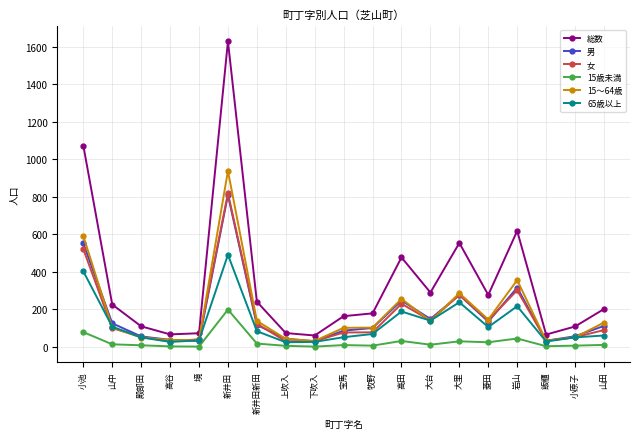

What is the sum of the 15歳未満 values at 小池 and 飯櫃?

83